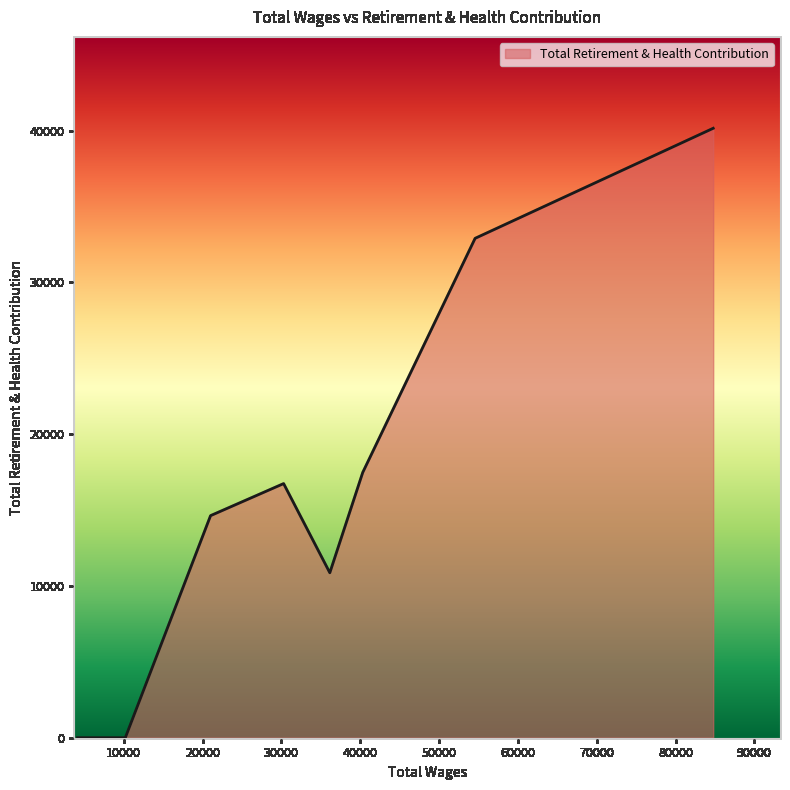

How many distinct data groups are displayed?

1